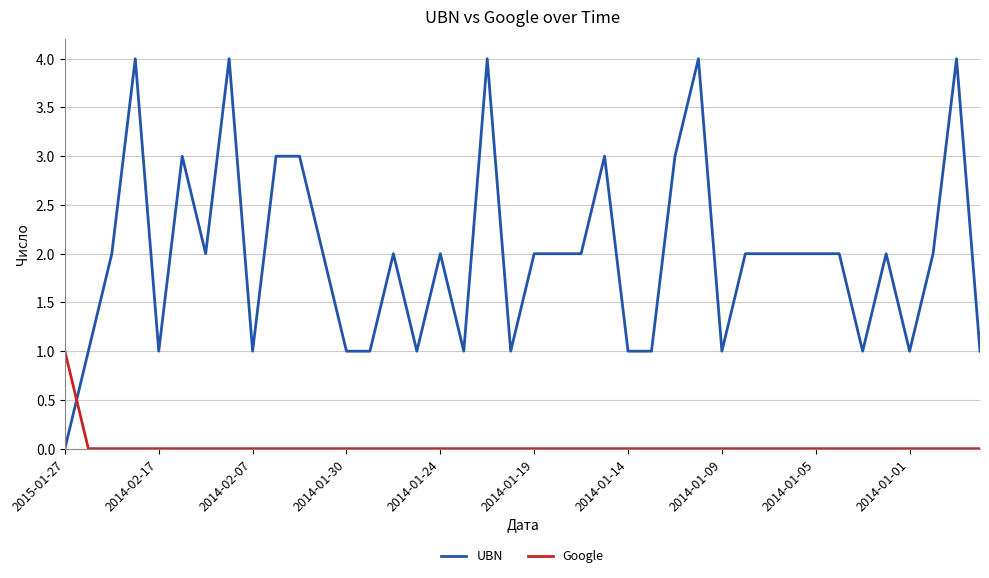

Which series has the largest range (max minus min)?

UBN